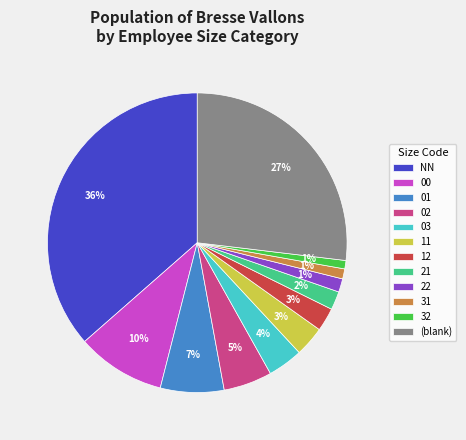

The 02 slice represents 5% of the pie. True or false?

True